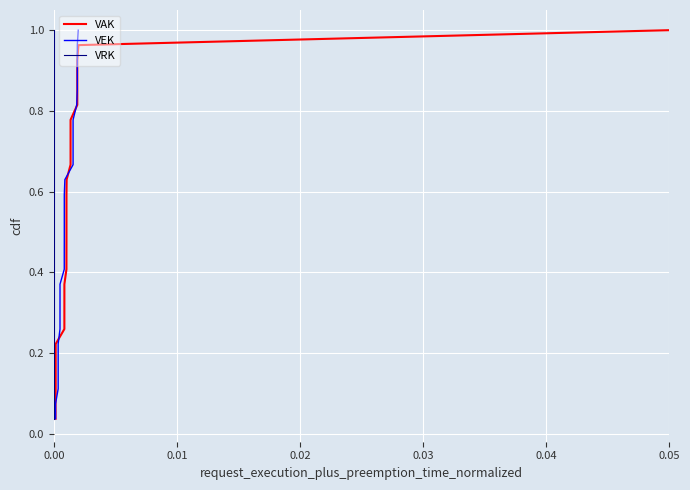

What is the value of the VAK point at the 24th from the left?

0.9